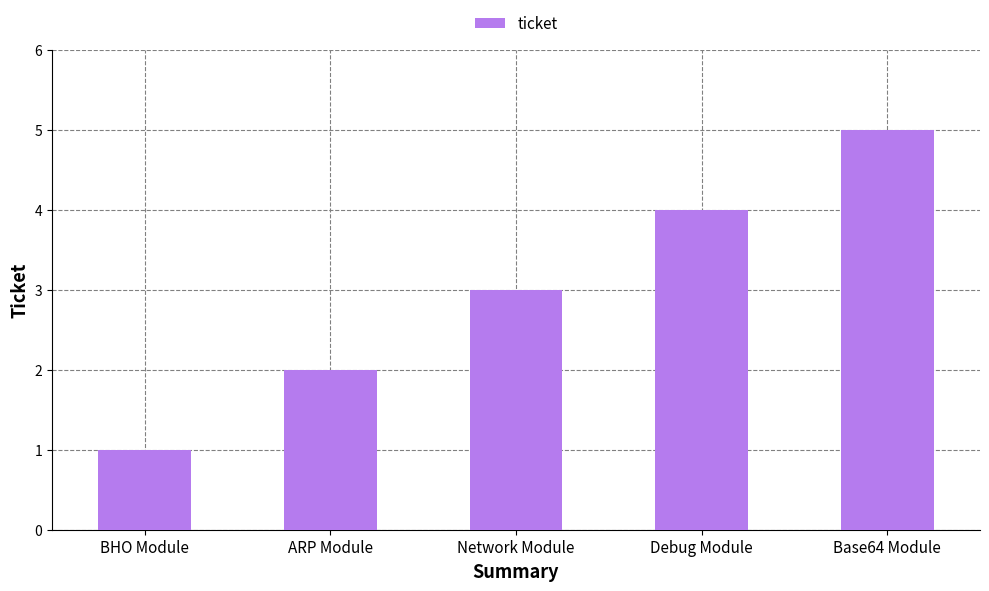

What is the smallest value displayed?

1